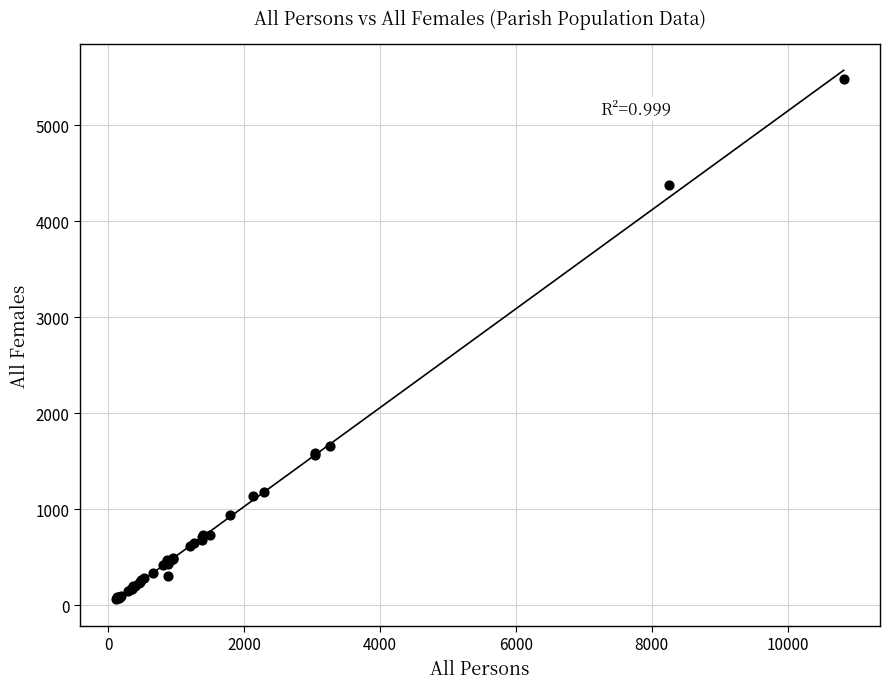

What Y value in the scatter plot is closest to 2773?

1653